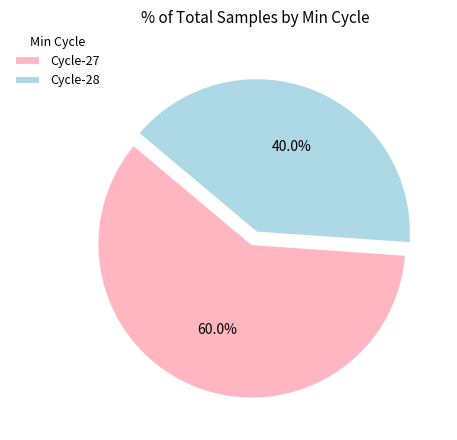

Approximately how many times larger is the value at Cycle-27 compared to Cycle-28?

1.5